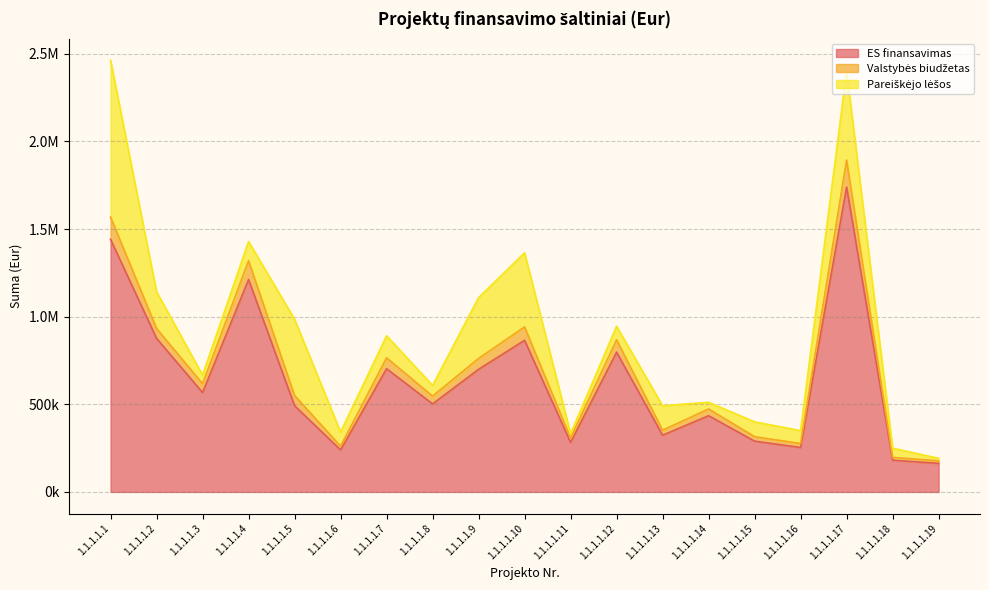

At which category does the chart reach its peak across all series?

1.1.1.1.17